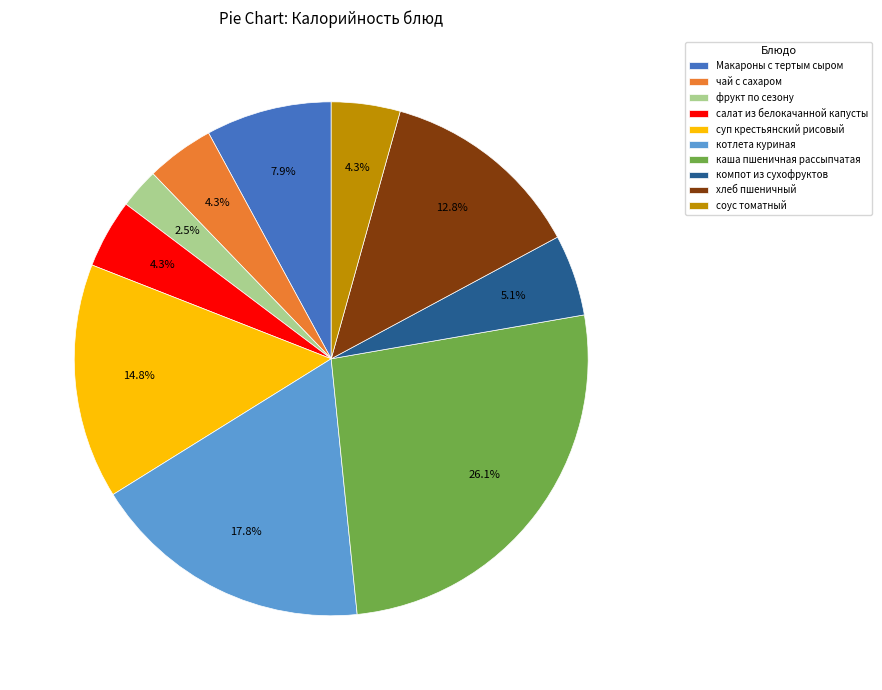

What percentage do Макароны с тертым сыром and соус томатный together represent?

12.2%